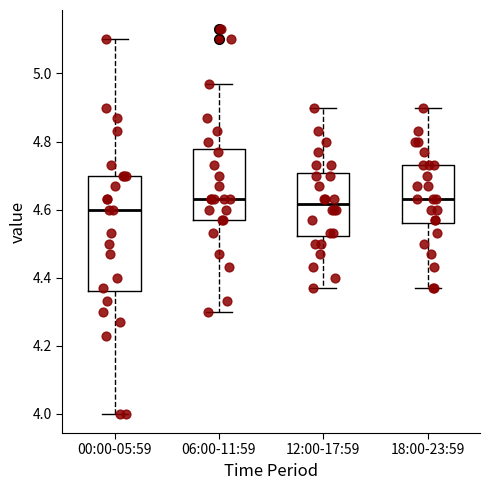

Reading left to right, transcribe this box plot: for each box, give where its median line is, the range the box spans, and where its two whiskers end, as read against the y-axis. The values are not printed on the chart, so give them approximately, as read against the axis.

00:00-05:59: median 4.60, box 4.36 to 4.70, whiskers 4.00 to 5.10
06:00-11:59: median 4.64, box 4.58 to 4.78, whiskers 4.30 to 4.98
12:00-17:59: median 4.62, box 4.52 to 4.70, whiskers 4.38 to 4.90
18:00-23:59: median 4.64, box 4.56 to 4.74, whiskers 4.38 to 4.90